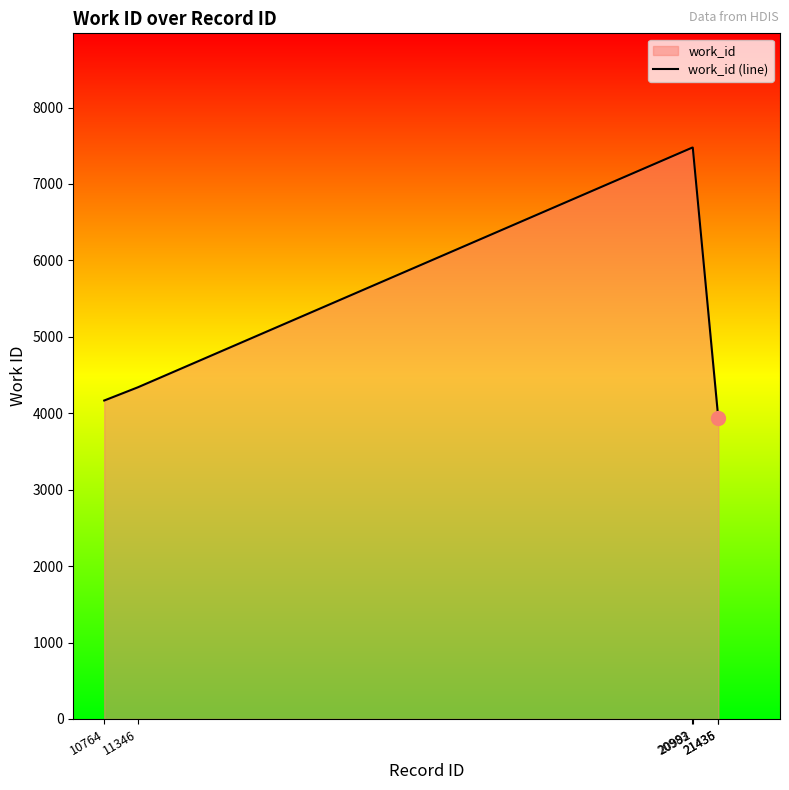

What is the value of the 3rd point from the left?

7476